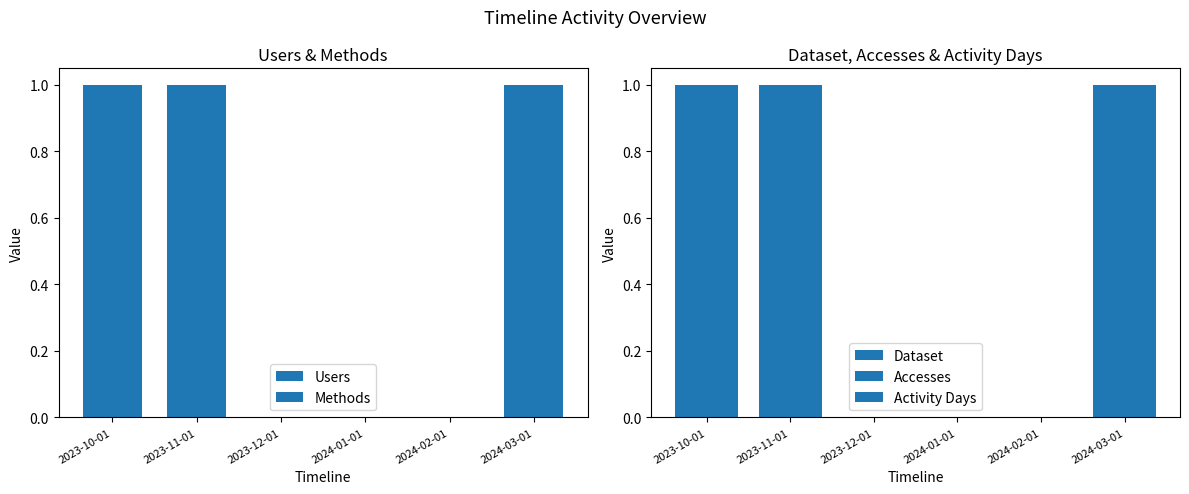

What is the maximum value shown in the chart?

1